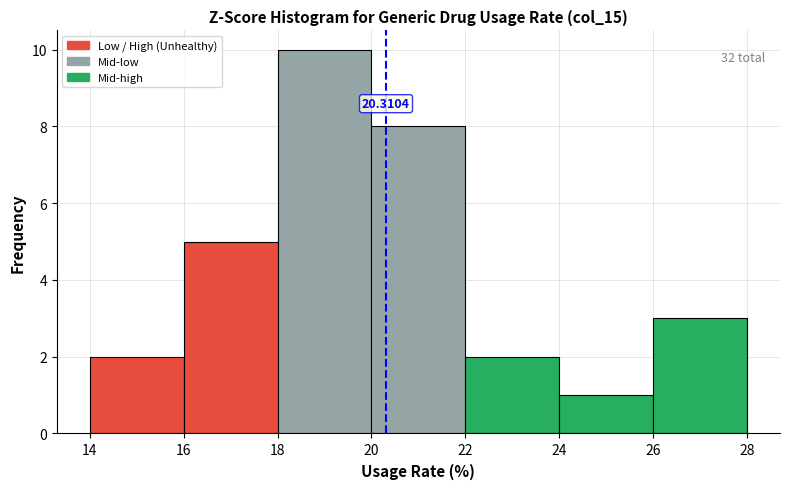

Which range on the x-axis has the tallest bar?

18 to 20